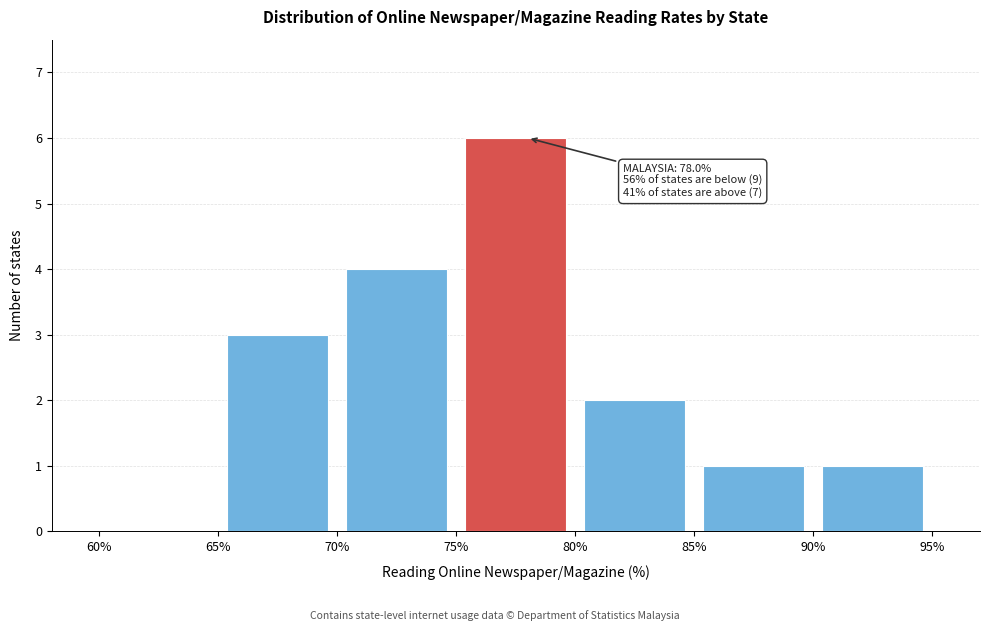

Over which range of the x-axis is the bar tallest?

75% to 80%